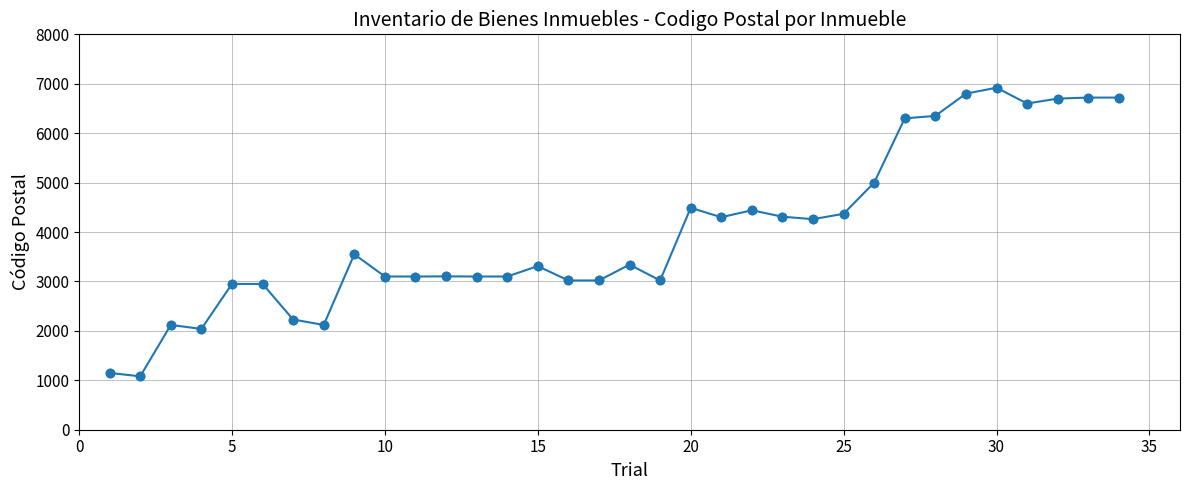

What is the minimum value shown in the chart?

1080